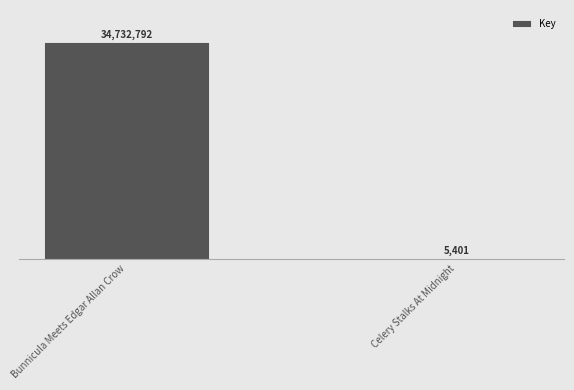

What is the sum of the values at Celery Stalks At Midnight and Bunnicula Meets Edgar Allan Crow?

34738193